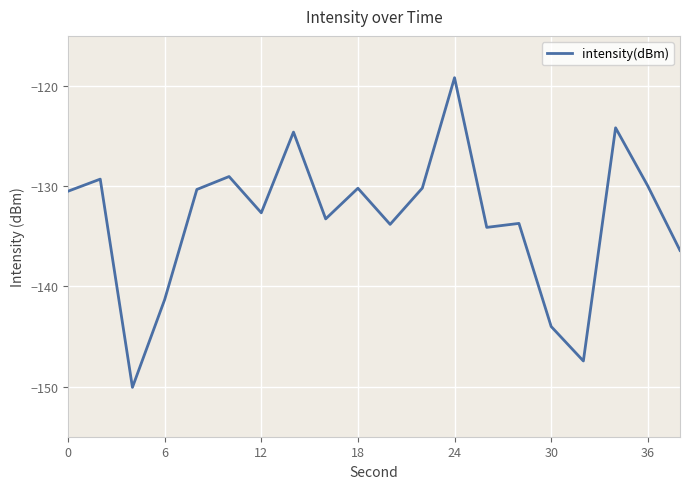

What is the greatest value displayed?

-119.2